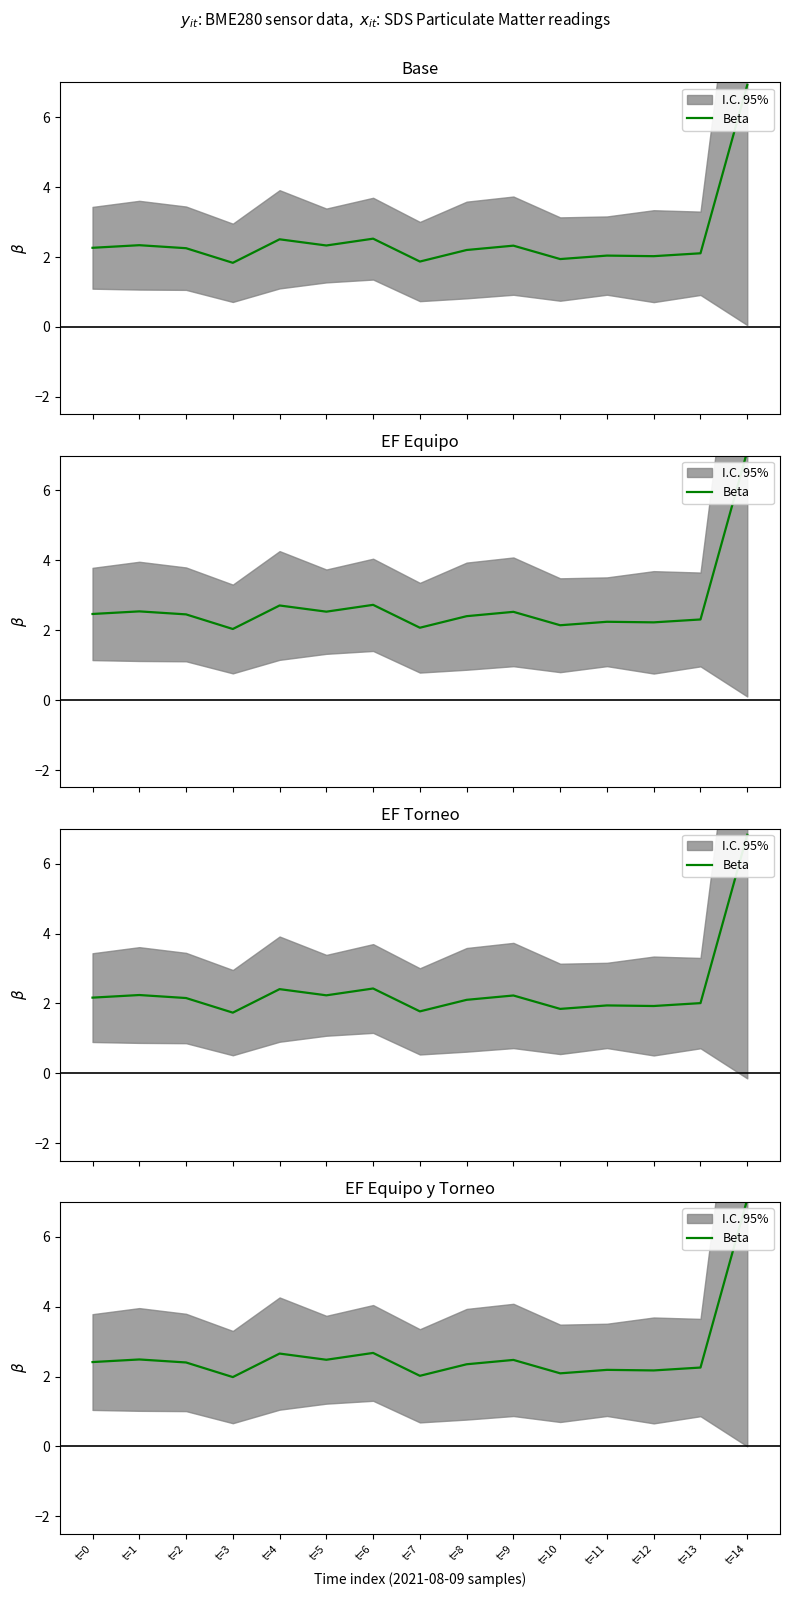

Reading left to right, list all the values displayed in this chart.

t=0=2.4	t=1=2.5	t=2=2.4	t=3=2.0	t=4=2.7	t=5=2.5	t=6=2.7	t=7=2.0	t=8=2.4	t=9=2.5	t=10=2.1	t=11=2.2	t=12=2.2	t=13=2.3	t=14=7.1